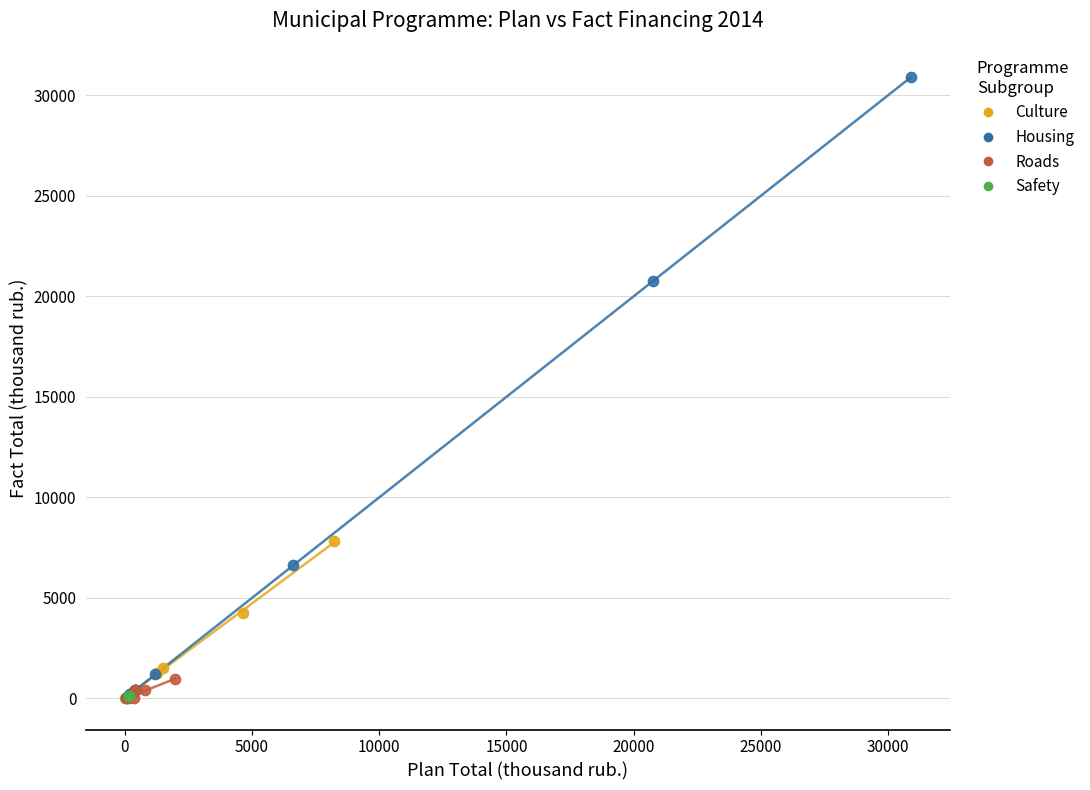

What are all the series names shown in the legend?

Culture, Housing, Roads, Safety